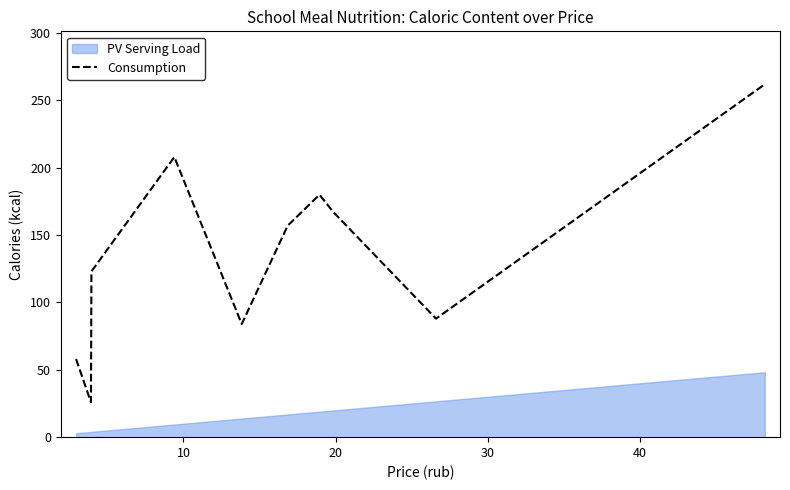

How many points are lower than both their immediate neighbors (excluding endpoints)?

3